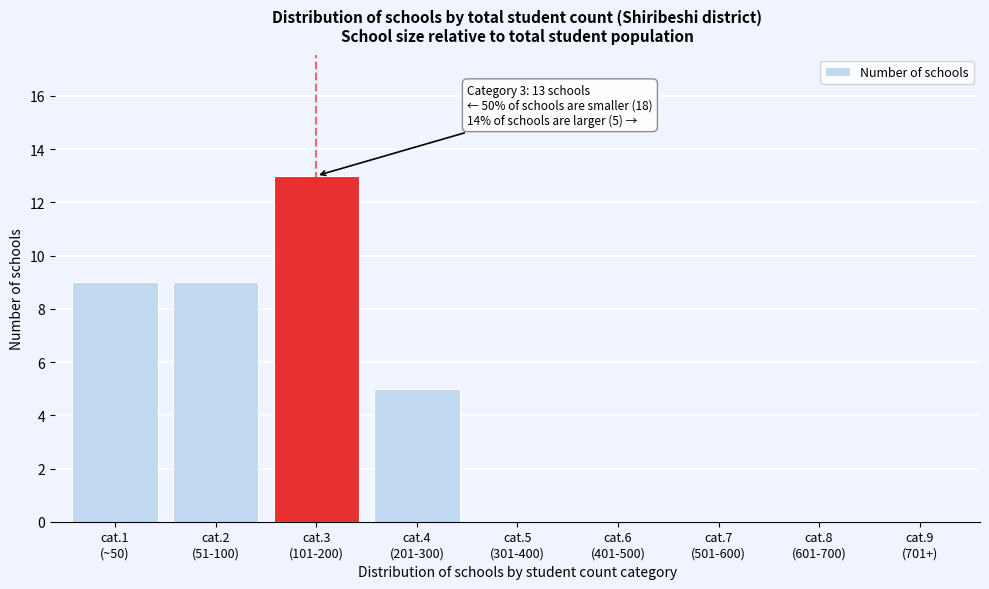

What is the greatest value displayed?

13